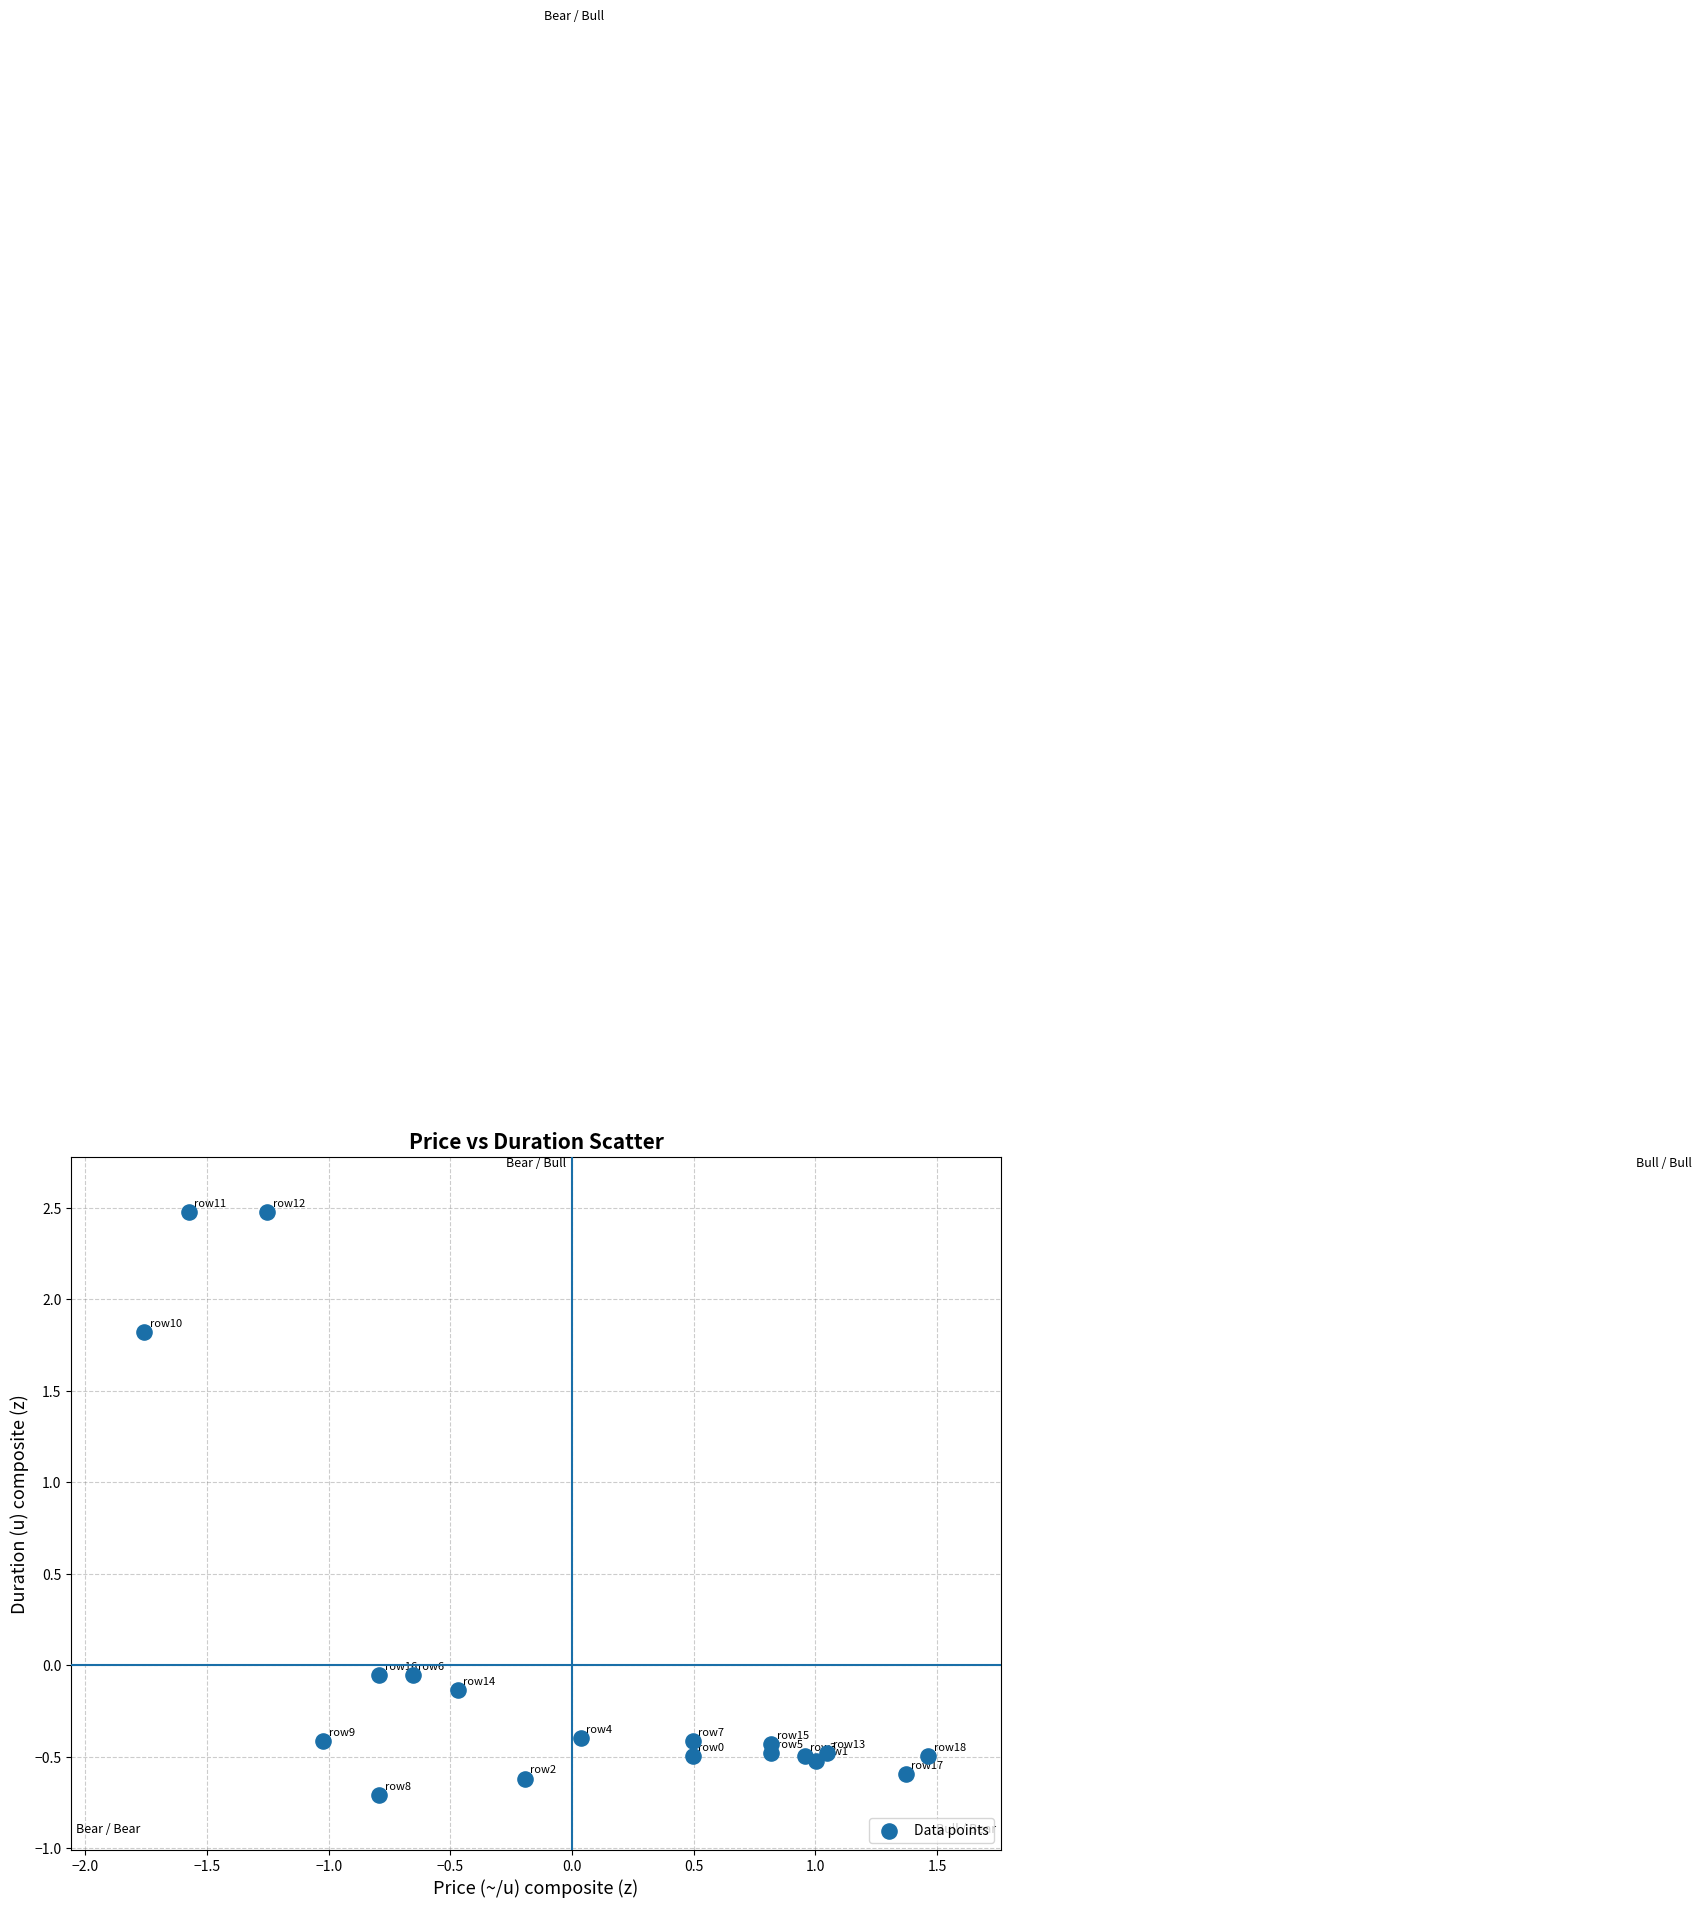

What is the range of X values (max minus min)?

3.2